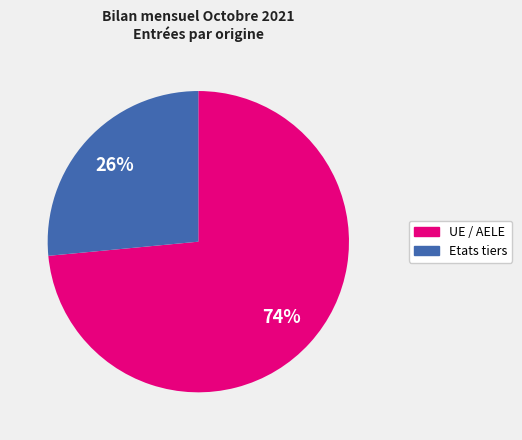

To the nearest percent, what portion does UE / AELE represent?

74%